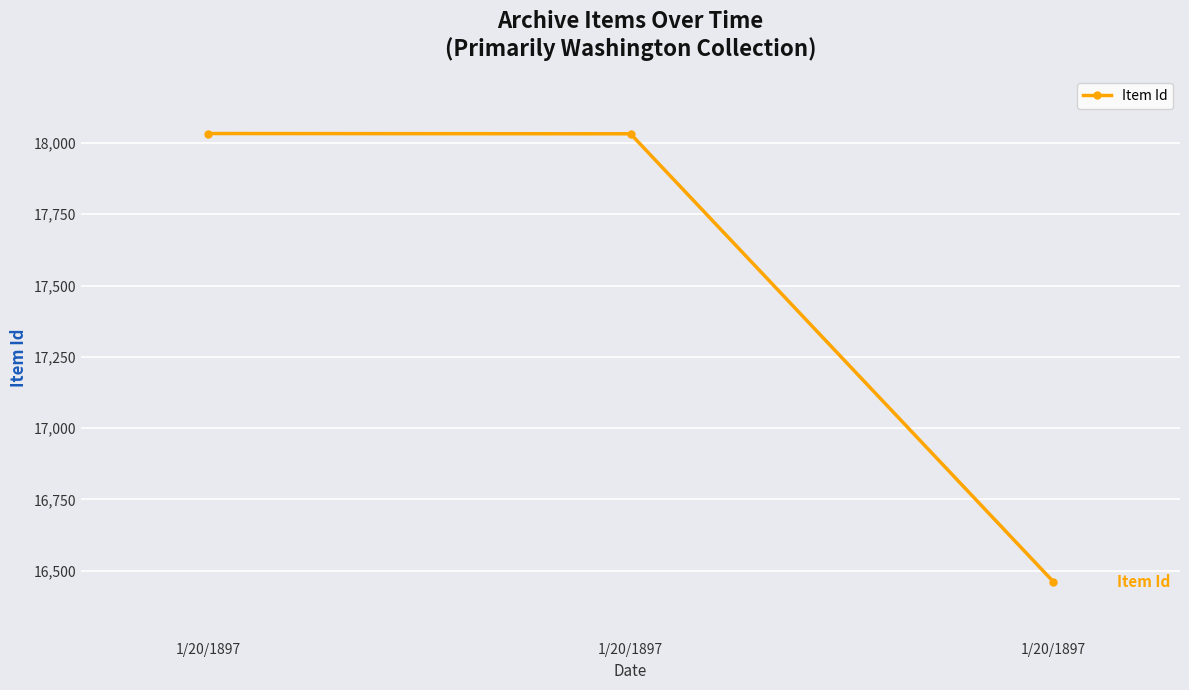

The value at 1/20/1897 is 18032. True or false?

True